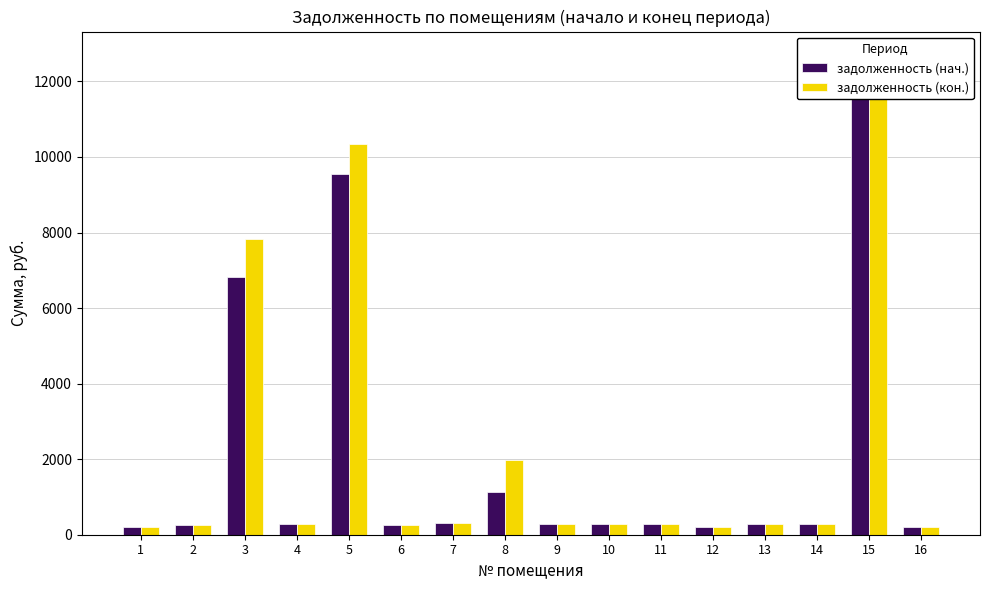

Which has a higher value, 1 or 5?

5